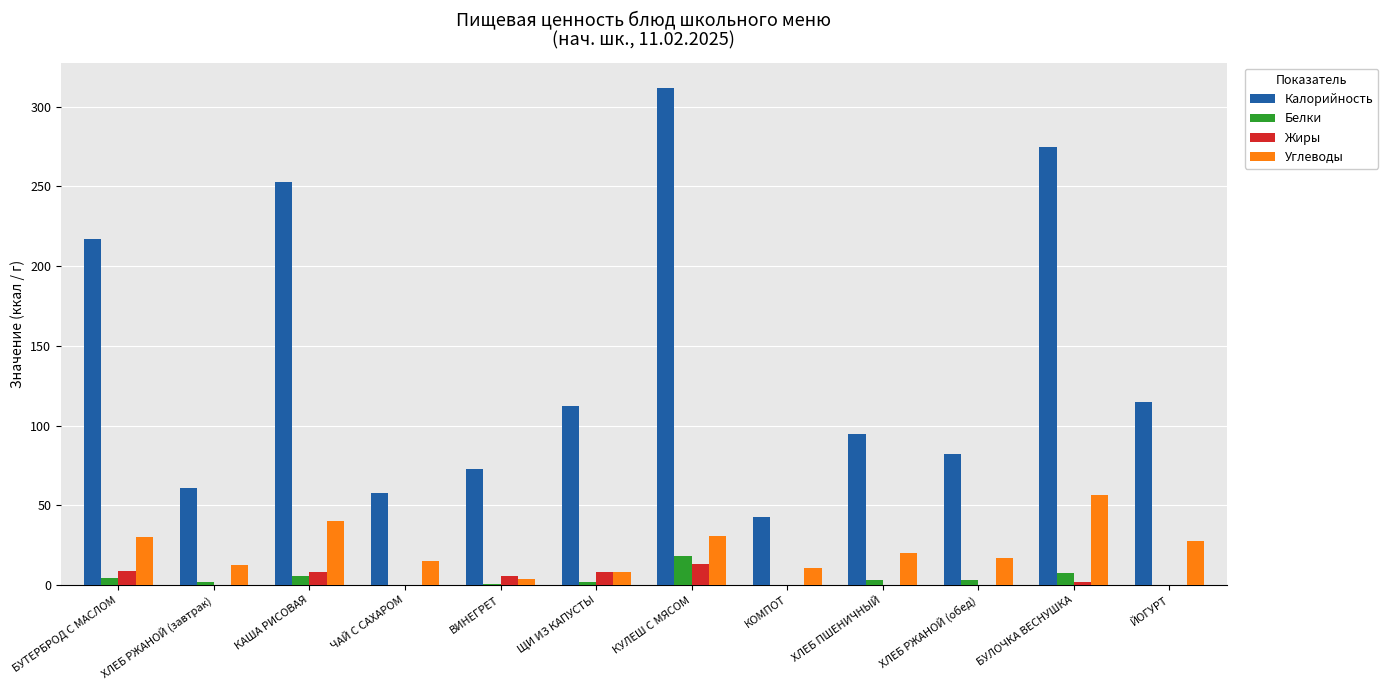

Which series changed the most between БУТЕРБРОД С МАСЛОМ and БУЛОЧКА ВЕСНУШКА?

Калорийность